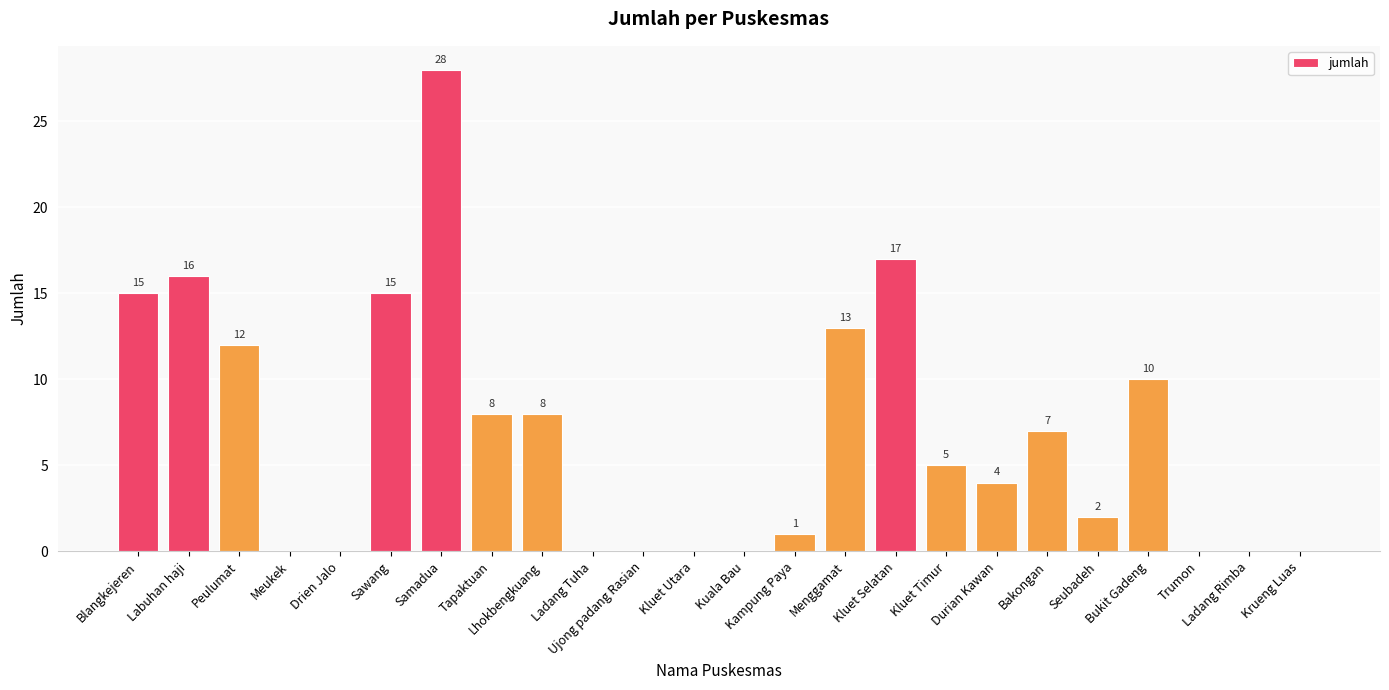

Reading left to right, list all the values displayed in this chart.

Blangkejeren=15	Labuhan haji=16	Peulumat=12	Meukek=0	Drien Jalo=0	Sawang=15	Samadua=28	Tapaktuan=8	Lhokbengkuang=8	Ladang Tuha=0	Ujong padang Rasian=0	Kluet Utara=0	Kuala Bau=0	Kampung Paya=1	Menggamat=13	Kluet Selatan=17	Kluet Timur=5	Durian Kawan=4	Bakongan=7	Seubadeh=2	Bukit Gadeng=10	Trumon=0	Ladang Rimba=0	Krueng Luas=0